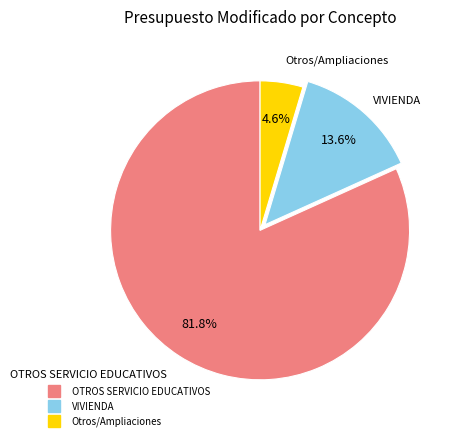

Rank the categories by value from highest to lowest.

OTROS SERVICIO EDUCATIVOS, VIVIENDA, Otros/Ampliaciones